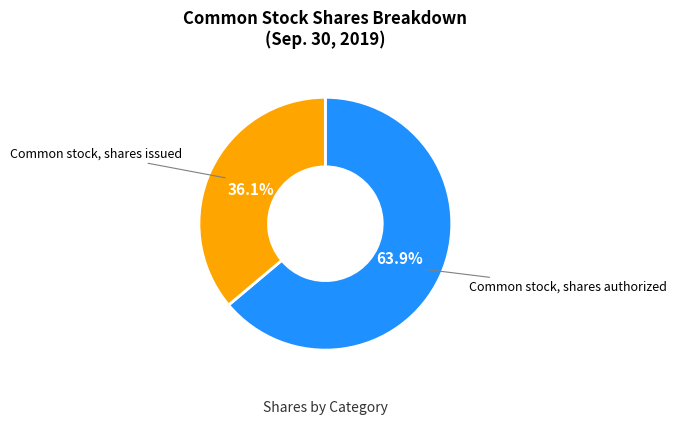

The Common stock, shares authorized slice represents 72% of the pie. True or false?

False